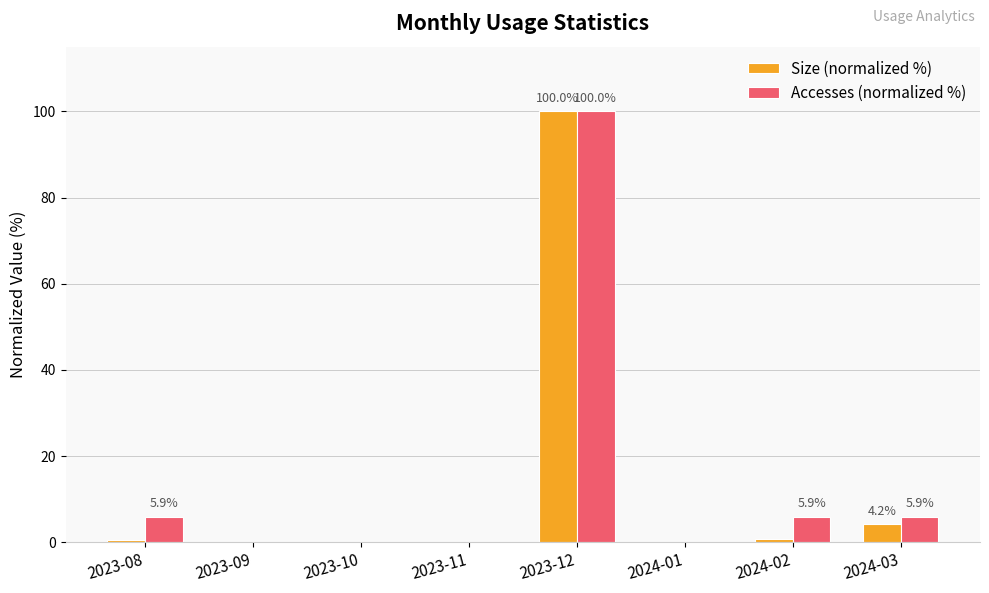

At which label does Accesses (normalized %) reach its peak?

2023-12